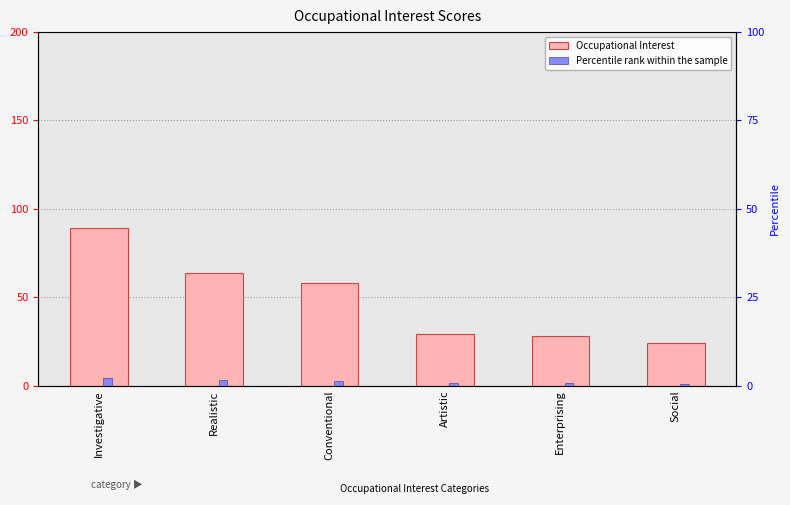

How many bars are there in total?

12